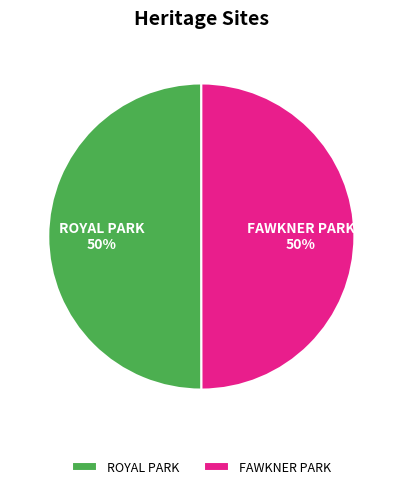

To the nearest percent, what is the average slice percentage?

50%